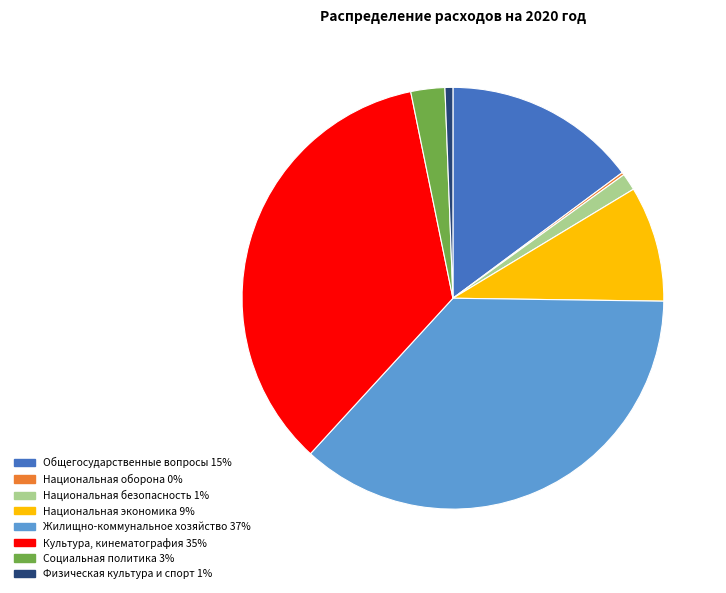

Is there any slice that represents more than half of the pie?

No